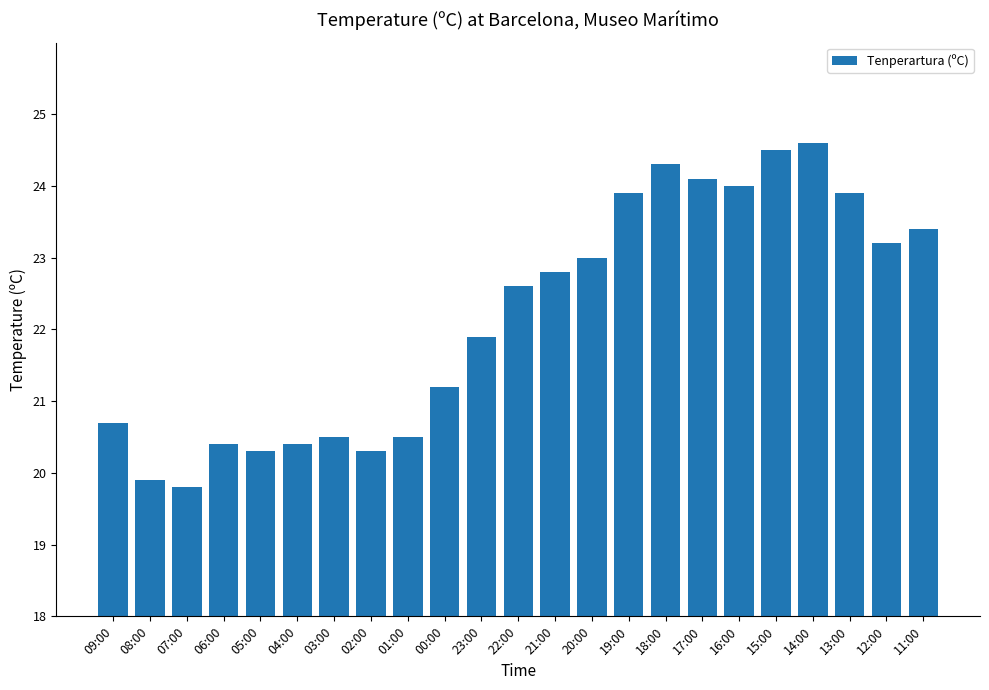

Count the number of categories in the chart.

23